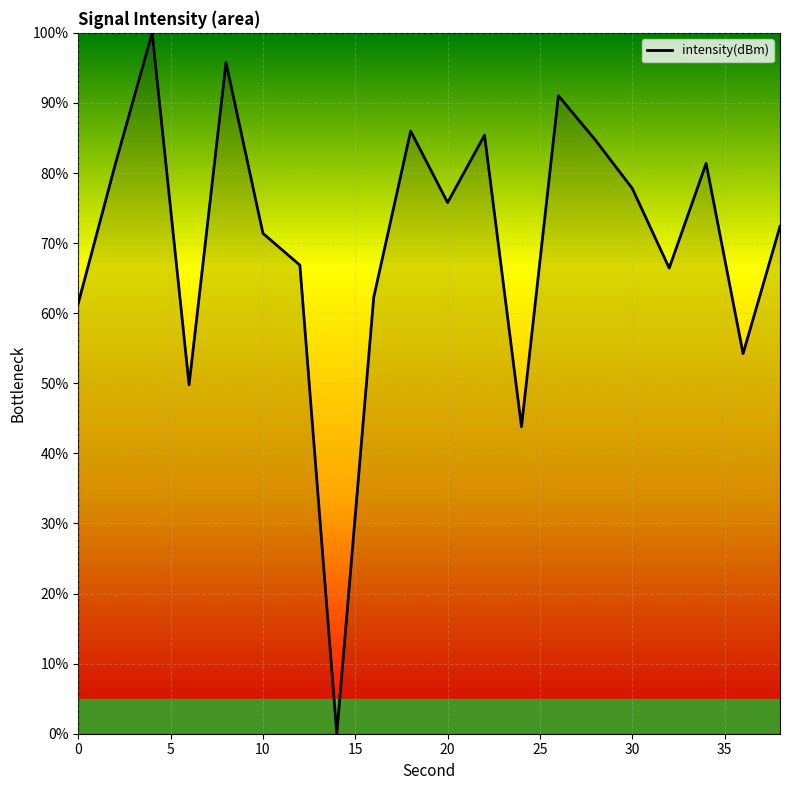

What is the difference between the maximum and minimum values?

100.0